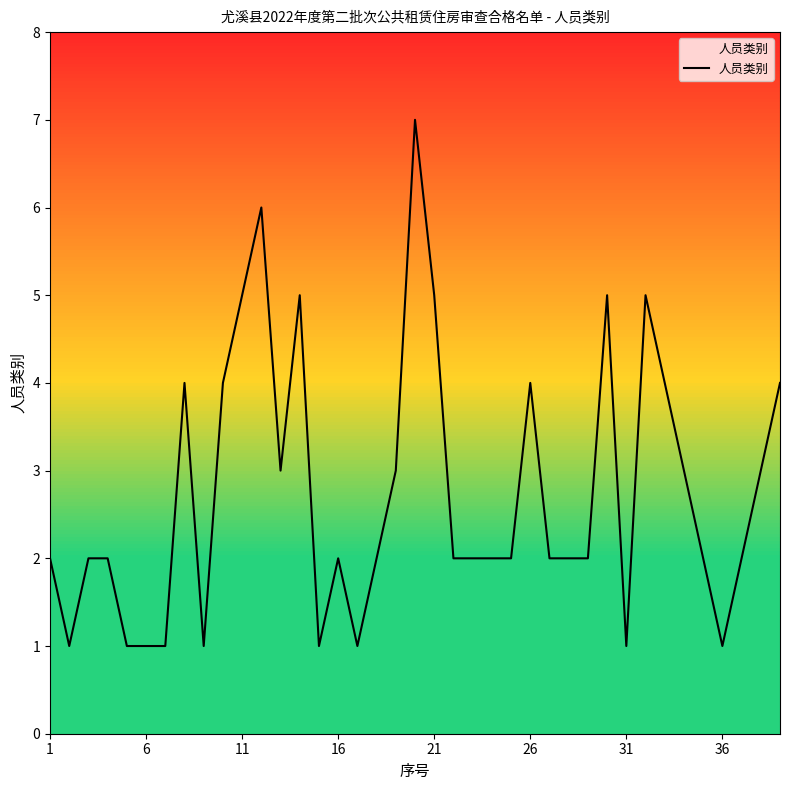

What is the greatest value displayed?

7